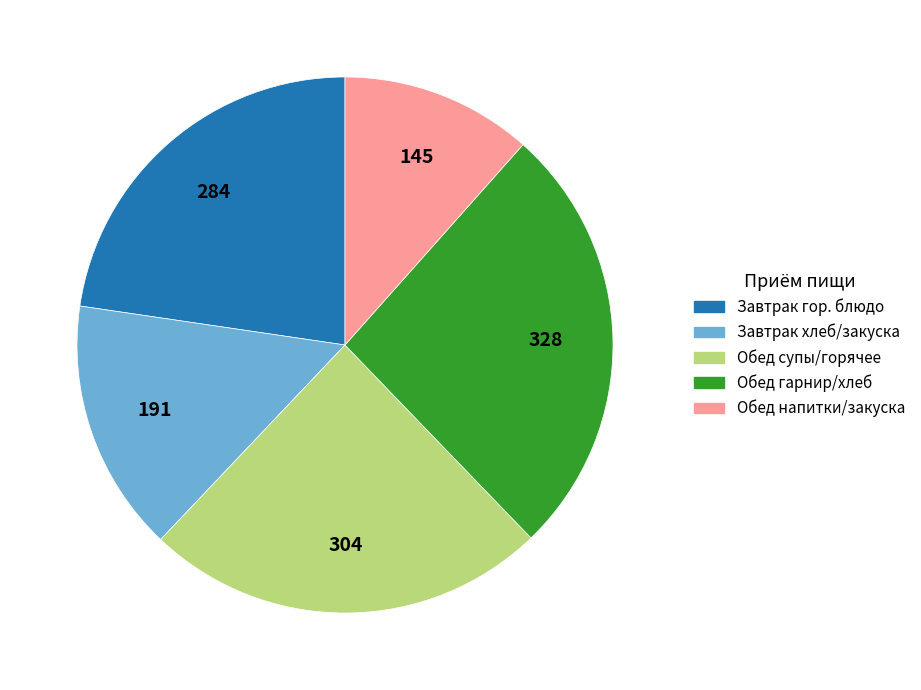

Does any single category account for the majority?

No